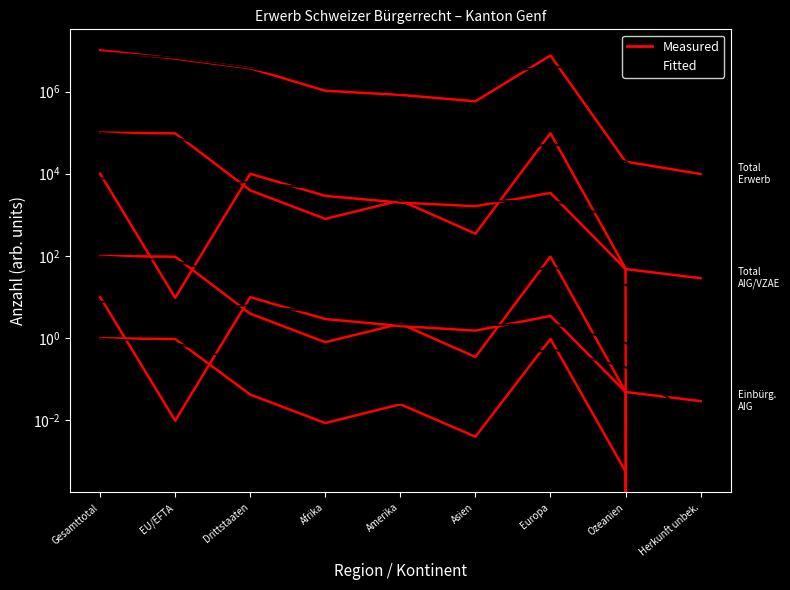

Which category has the highest value across all series?

Gesamttotal